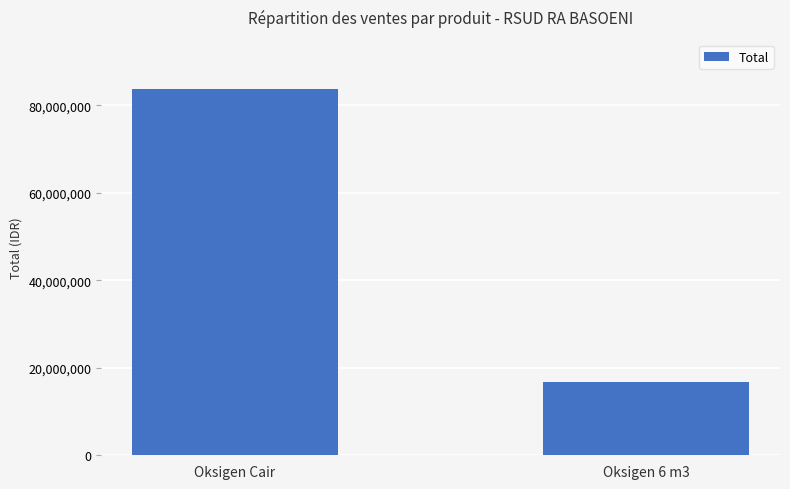

What is the difference between the maximum and minimum values?

67044000